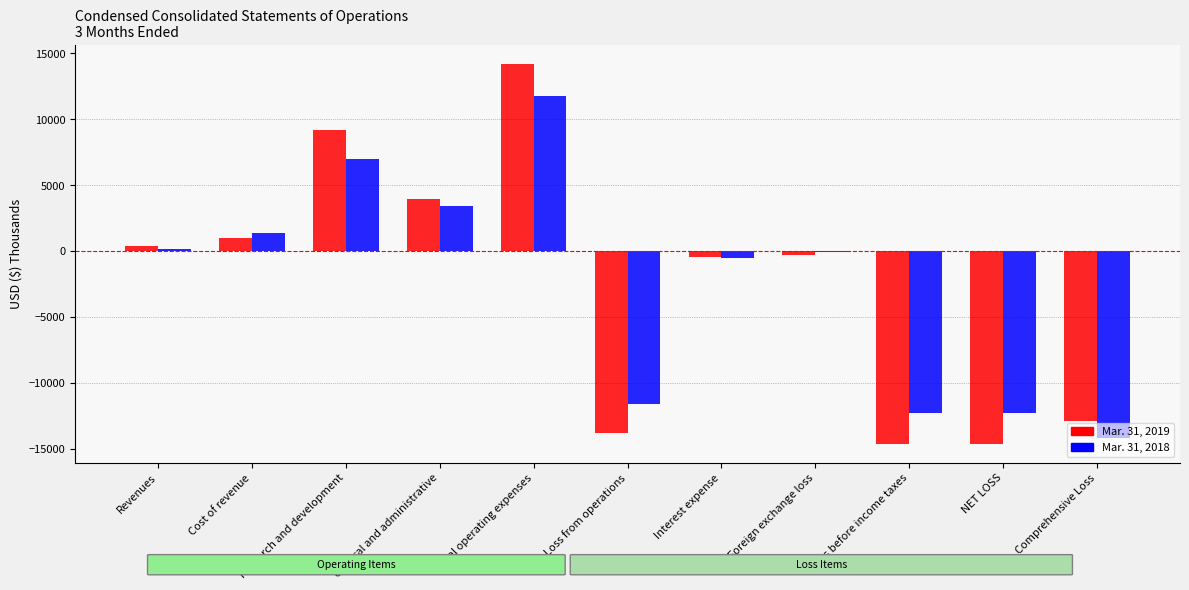

Which label corresponds to the largest value in the chart?

Total operating expenses